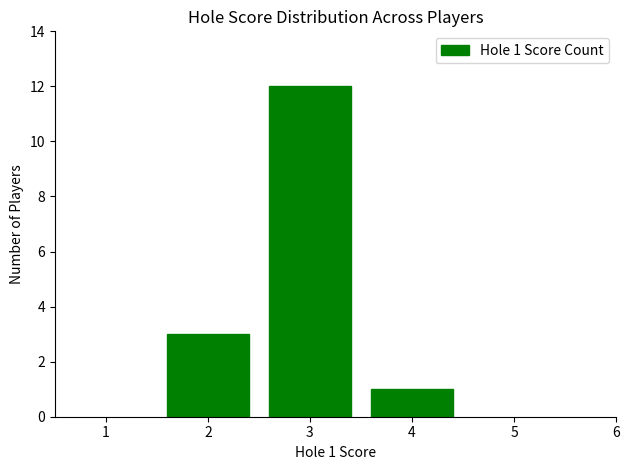

Reading left to right, what are all the values shown in this chart?

3	12	1